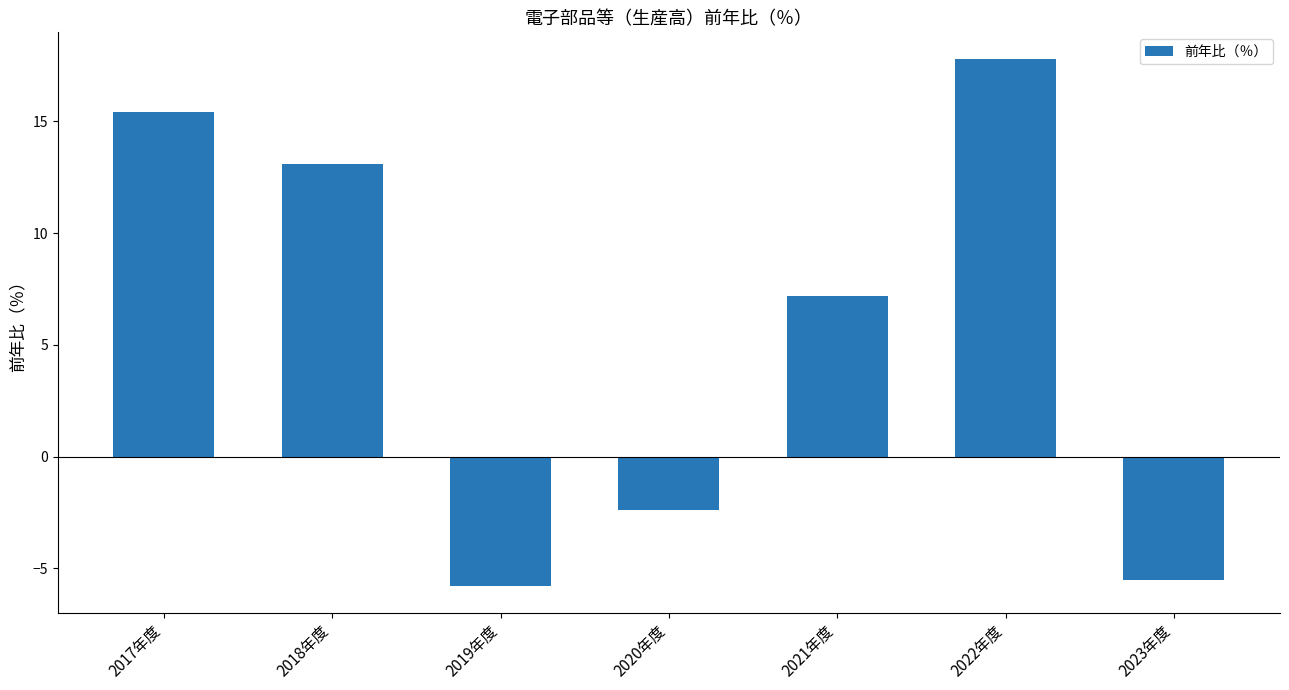

What position from the left is 2021年度?

5